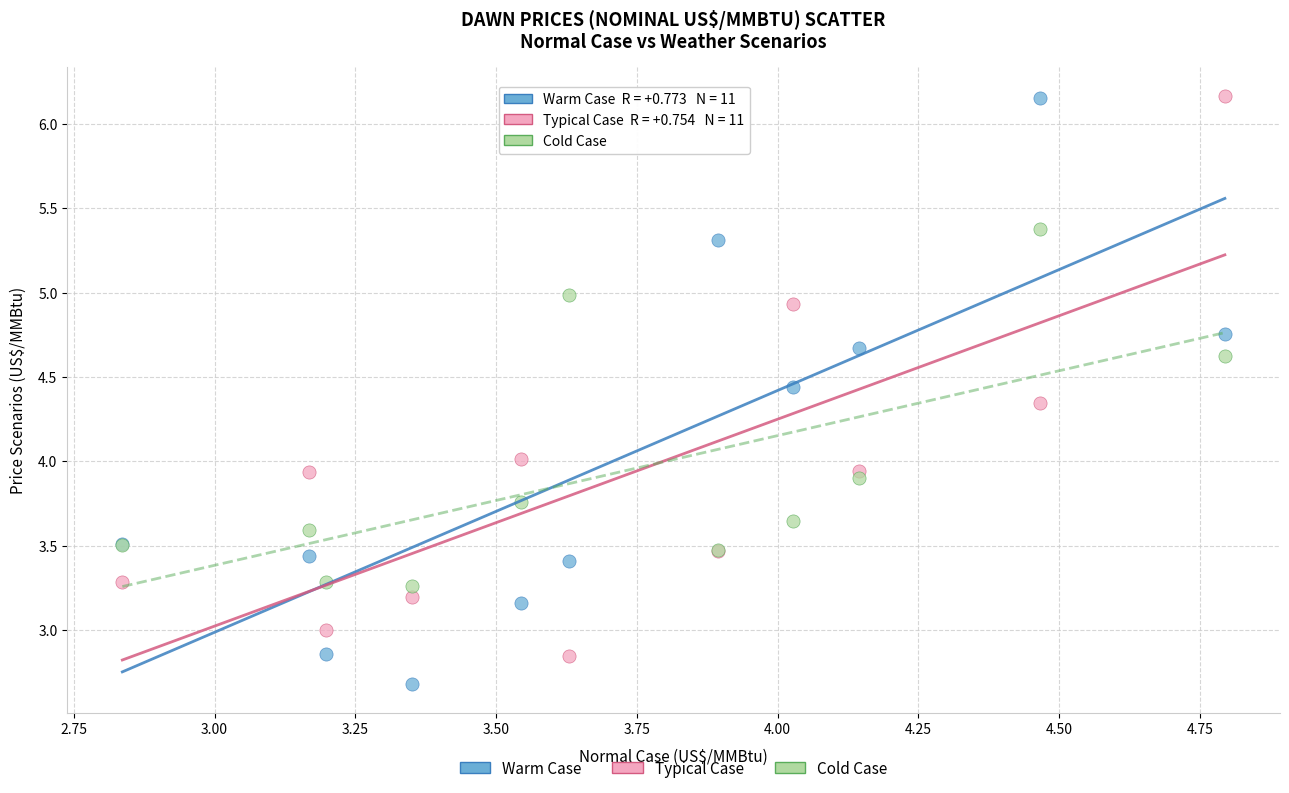

Which series reaches the minimum Y coordinate?

Warm Case